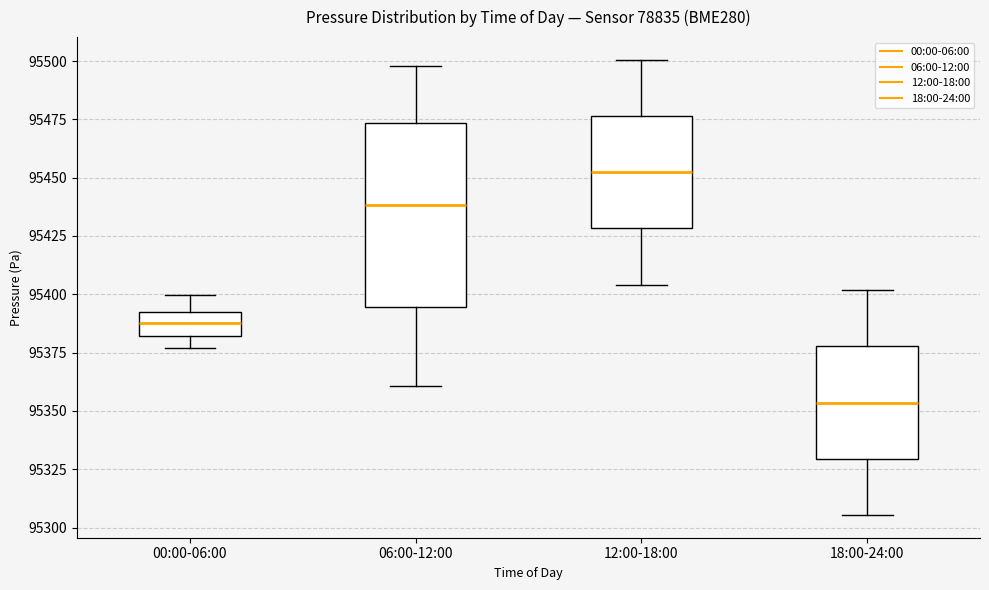

Reading left to right, transcribe this box plot: for each box, give where its median line is, the range the box spans, and where its two whiskers end, as read against the y-axis. The values are not printed on the chart, so give them approximately, as read against the axis.

00:00-06:00: median 95390 (inside the box), box 95380 to 95390, whiskers 95375 to 95400
06:00-12:00: median 95440, box 95395 to 95475, whiskers 95360 to 95500
12:00-18:00: median 95450, box 95430 to 95475, whiskers 95405 to 95500
18:00-24:00: median 95355, box 95330 to 95380, whiskers 95305 to 95400